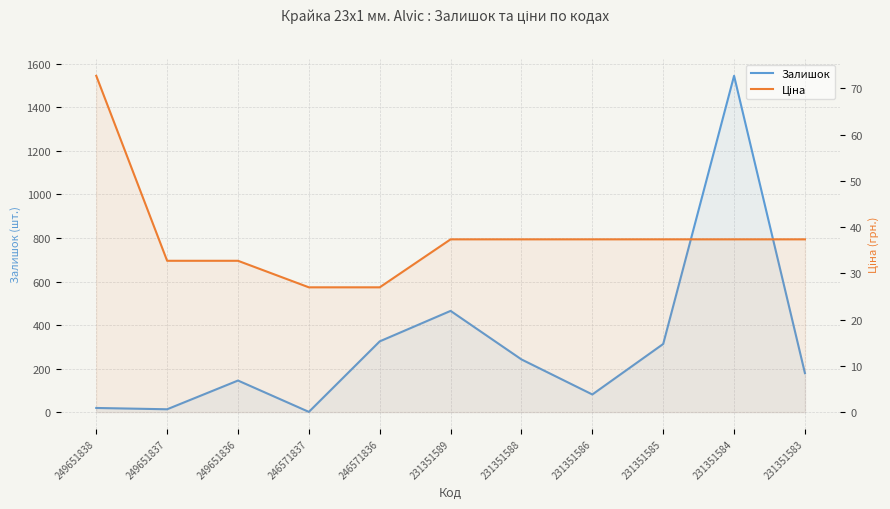

Reading left to right, extract all data points from this chart.

Залишок: 249651838=19.0	249651837=13.0	249651836=145.0	246571837=1.0	246571836=325.0	231351589=465.0	231351588=242.0	231351586=81.0	231351585=313.0	231351584=1545.0	231351583=179.0
Ціна: 249651838=72.7	249651837=32.7	249651836=32.7	246571837=27.0	246571836=27.0	231351589=37.4	231351588=37.4	231351586=37.4	231351585=37.4	231351584=37.4	231351583=37.4